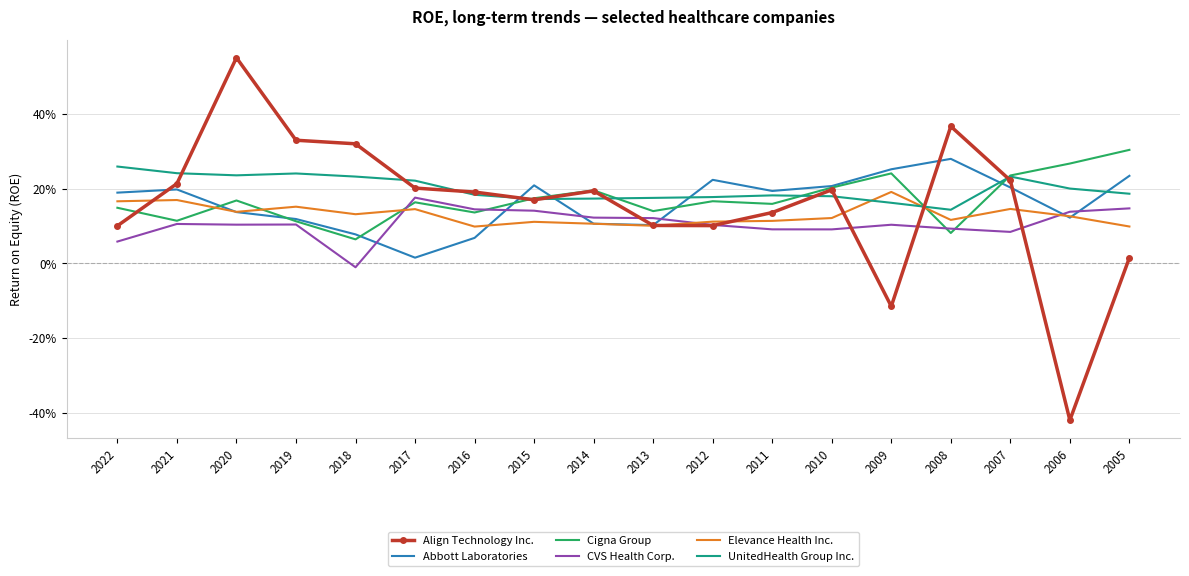

True or false: Align Technology Inc. has a value of 0.1 at 2012.

True